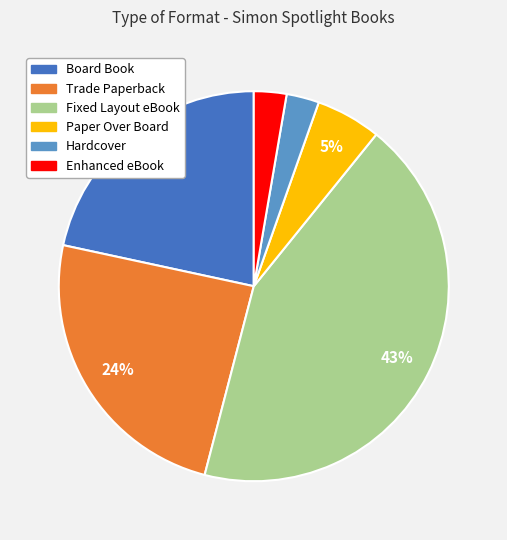

The Fixed Layout eBook slice represents 43% of the pie. True or false?

True